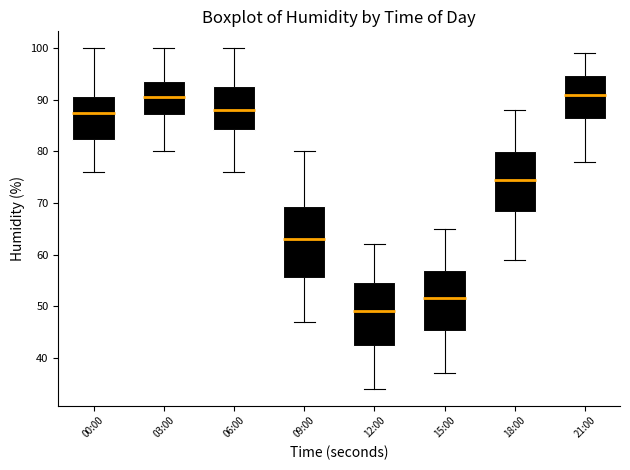

Reading left to right, transcribe this box plot: for each box, give where its median line is, the range the box spans, and where its two whiskers end, as read against the y-axis. The values are not printed on the chart, so give them approximately, as read against the axis.

00:00: median 88, box 82 to 91, whiskers 76 to 100
03:00: median 91, box 87 to 94, whiskers 80 to 100
06:00: median 88, box 84 to 93, whiskers 76 to 100
09:00: median 63, box 56 to 70, whiskers 47 to 80
12:00: median 49, box 42 to 55, whiskers 34 to 62
15:00: median 52, box 45 to 57, whiskers 37 to 65
18:00: median 75, box 68 to 80, whiskers 59 to 88
21:00: median 91, box 86 to 95, whiskers 78 to 99